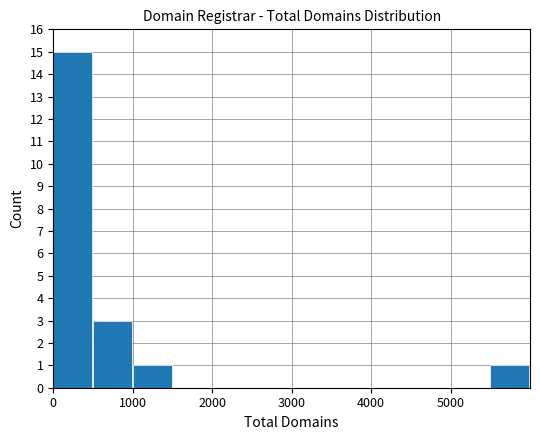

What is the maximum value shown in the chart?

15